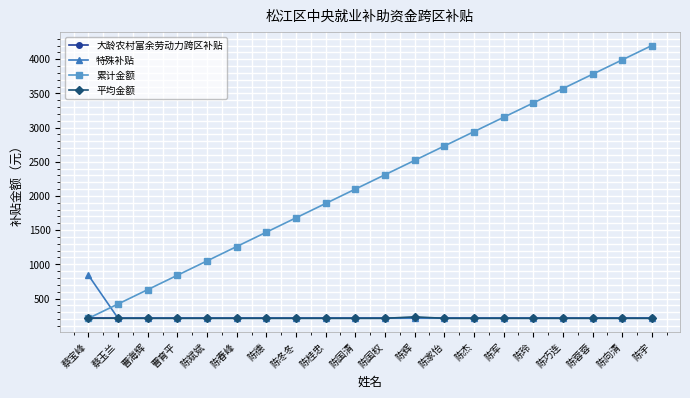

What is the minimum value for 平均金额?

210